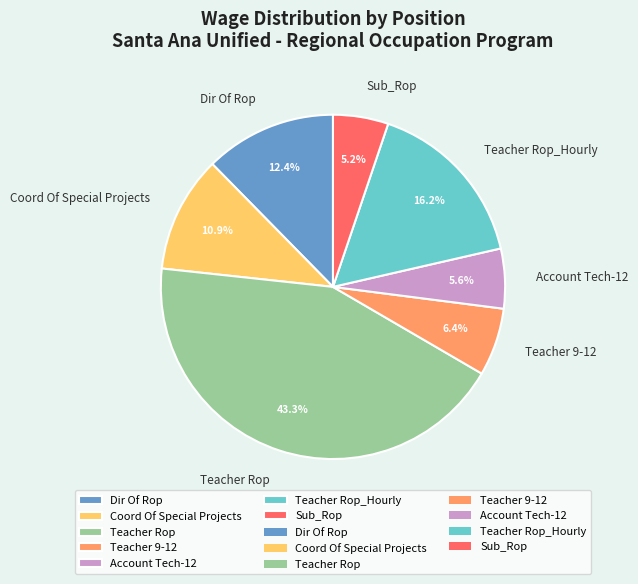

To the nearest percent, what is the difference between the largest and smallest slice percentages?

38%